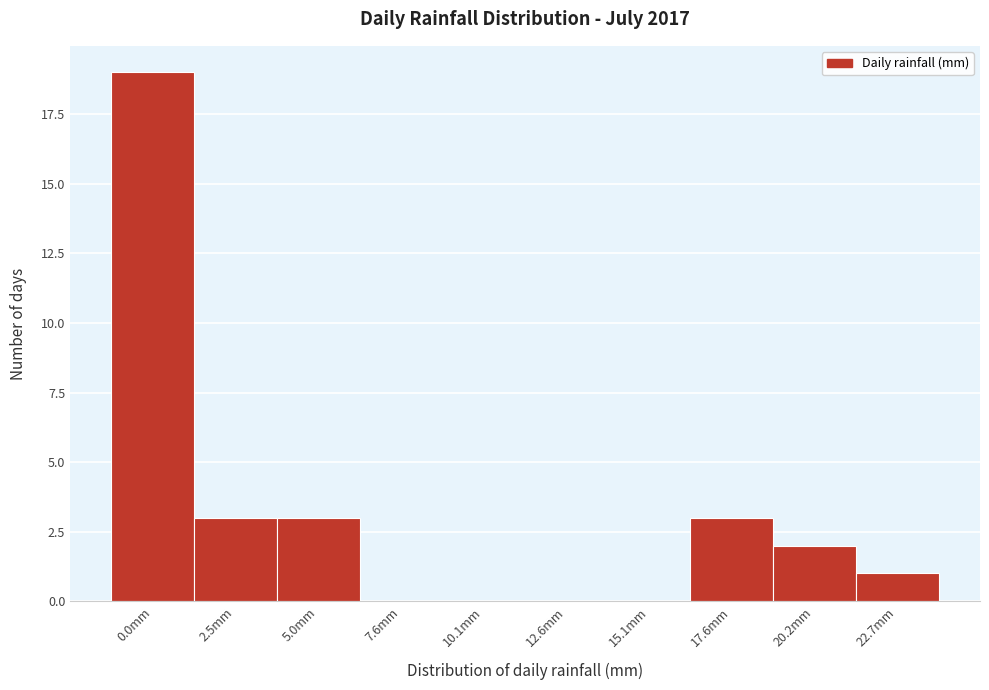

Reading left to right, list all the values displayed in this chart.

0.0mm=19	2.5mm=3	5.0mm=3	7.6mm=0	10.1mm=0	12.6mm=0	15.1mm=0	17.6mm=3	20.2mm=2	22.7mm=1